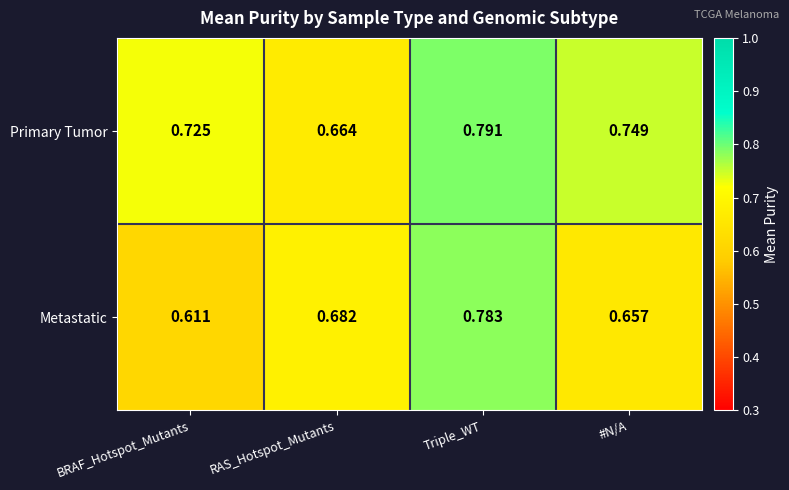

At how many categories does at least one series exceed 0?

4